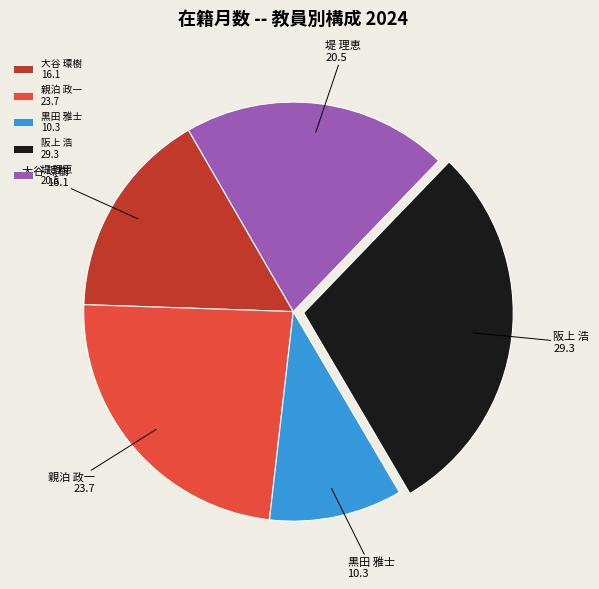

Count the number of slices in the pie.

5